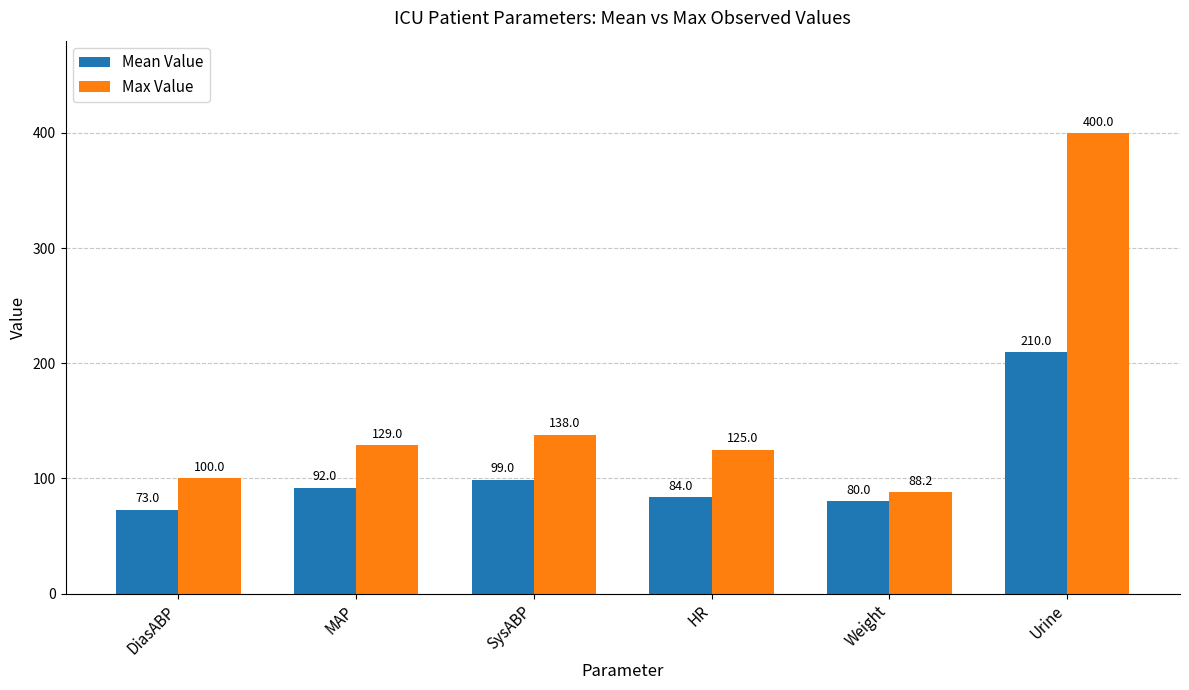

At which label is Mean Value closest to 141?

SysABP